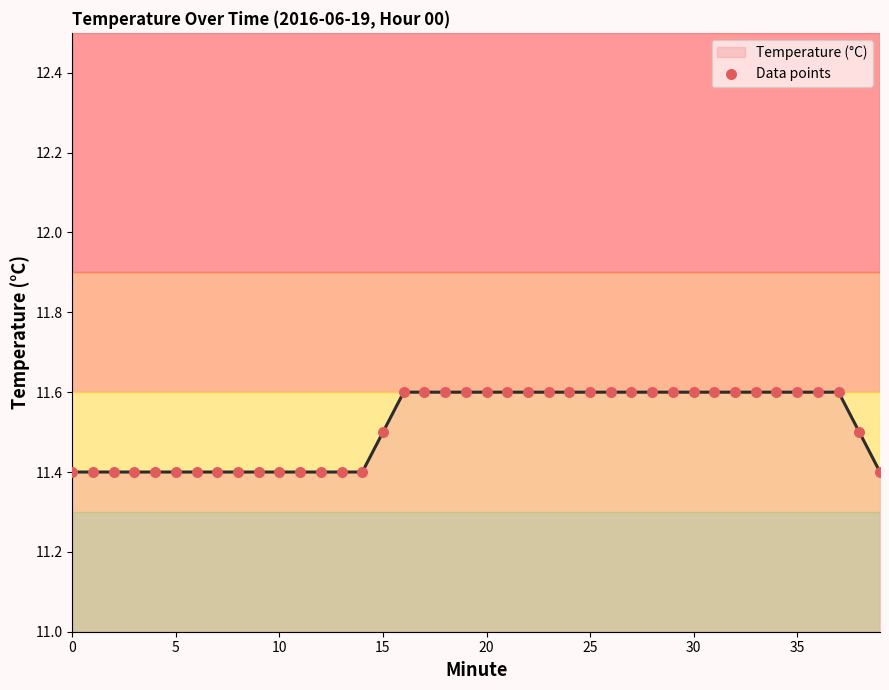

Which series has the largest total across all categories?

Temperature (°C) line